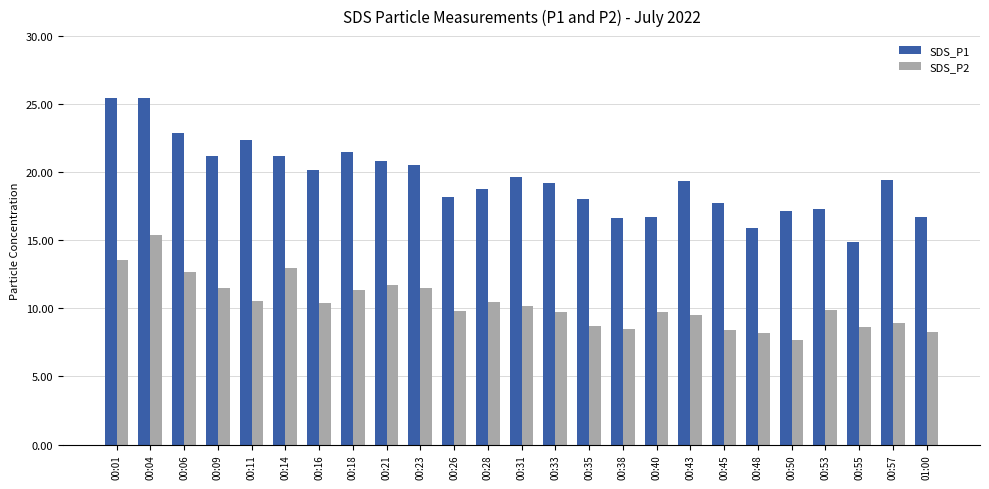

What is the minimum value for SDS_P2?

7.7